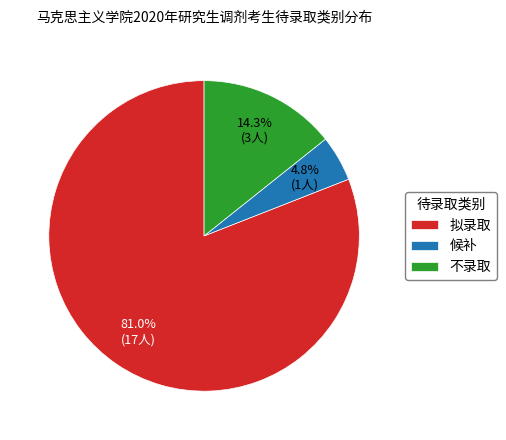

What is the largest slice in the pie chart?

拟录取